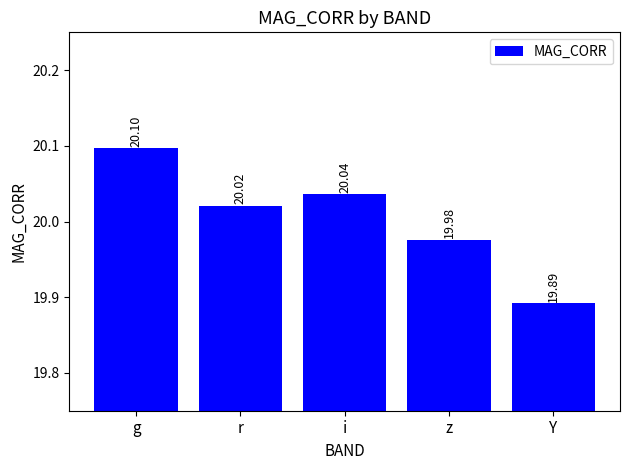

What is the maximum value shown in the chart?

20.1